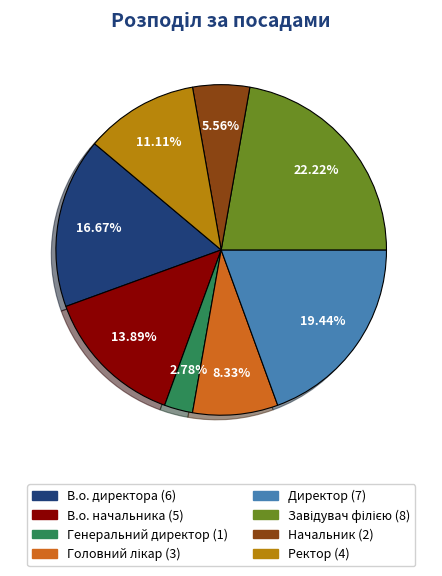

To the nearest percent, what is the average slice percentage?

12%